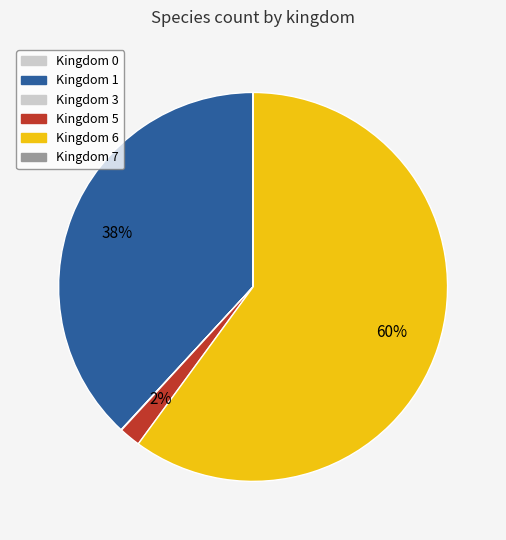

Rank the categories by value from highest to lowest.

6, 1, 5, 3, 0, 7